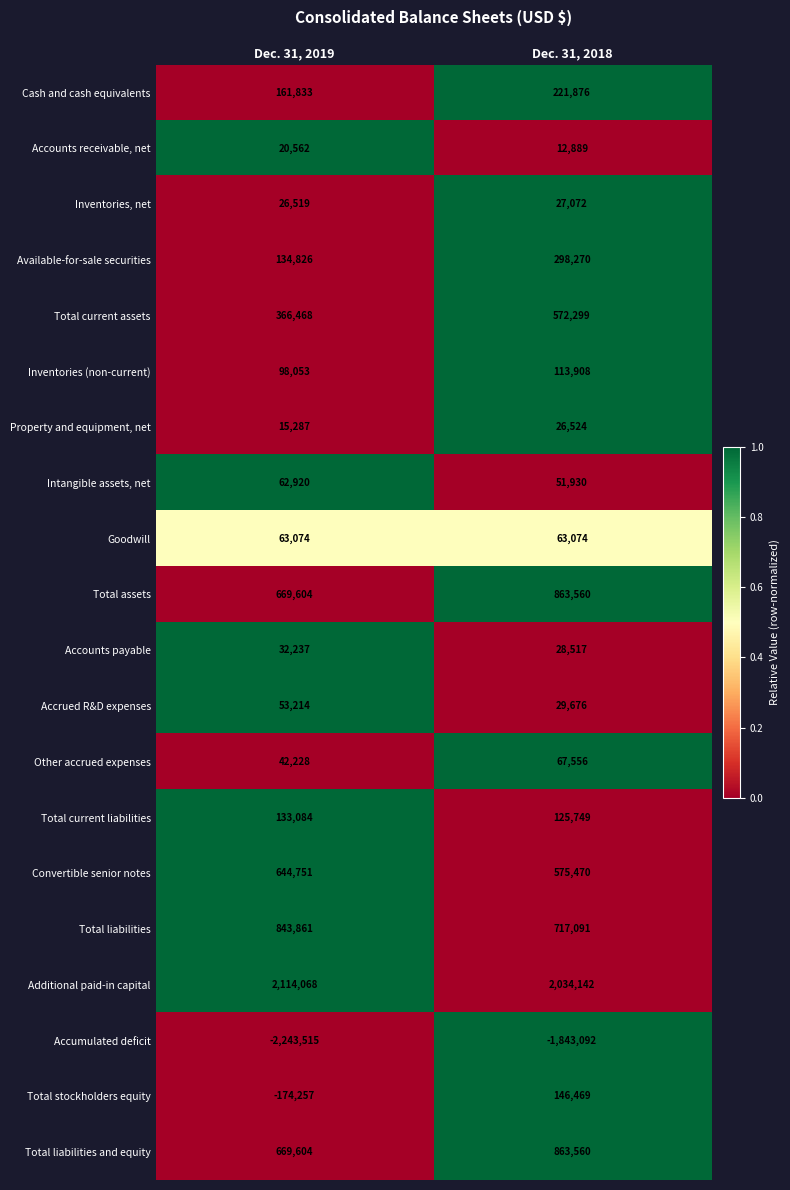

Rank the categories by Accumulated deficit value from lowest to highest.

Dec. 31, 2019, Dec. 31, 2018